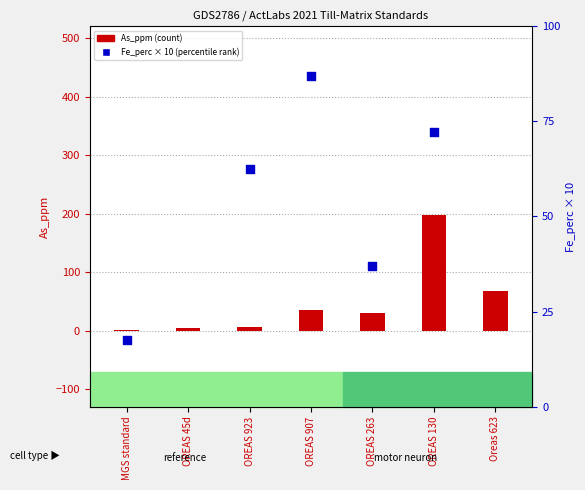

Which series contains the lowest Y value?

As_ppm (count)